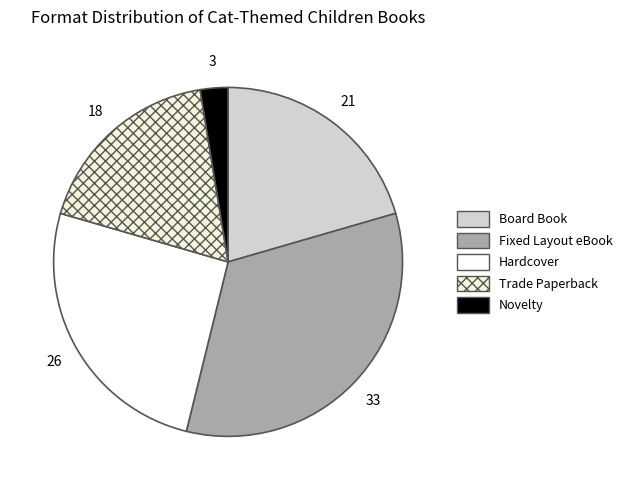

How many segments does this pie chart have?

5